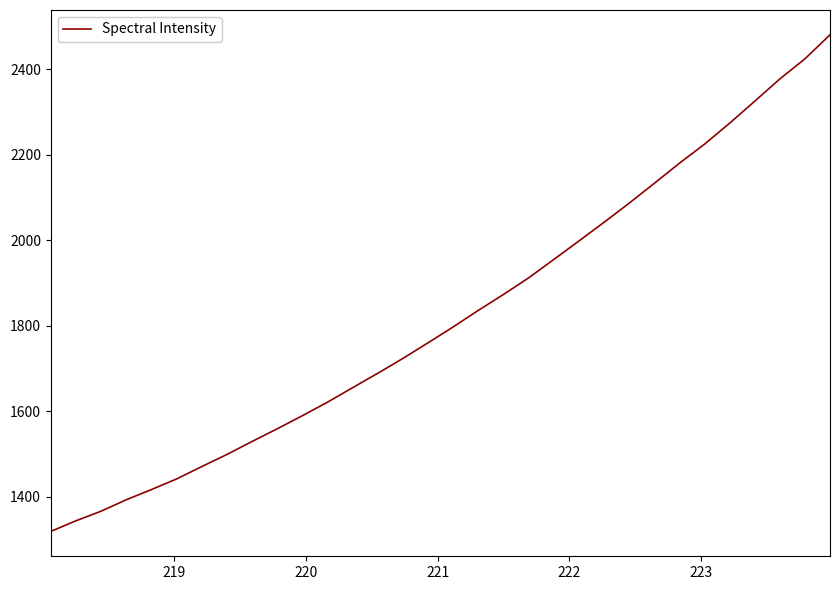

What is the difference between the maximum and minimum values?

1162.2